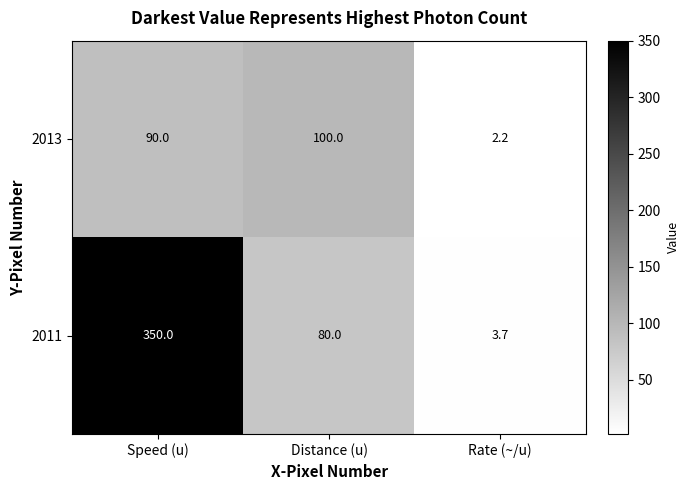

Reading left to right, list all the values displayed in this chart.

2013: 90.0	100.0	2.2
2011: 350.0	80.0	3.7